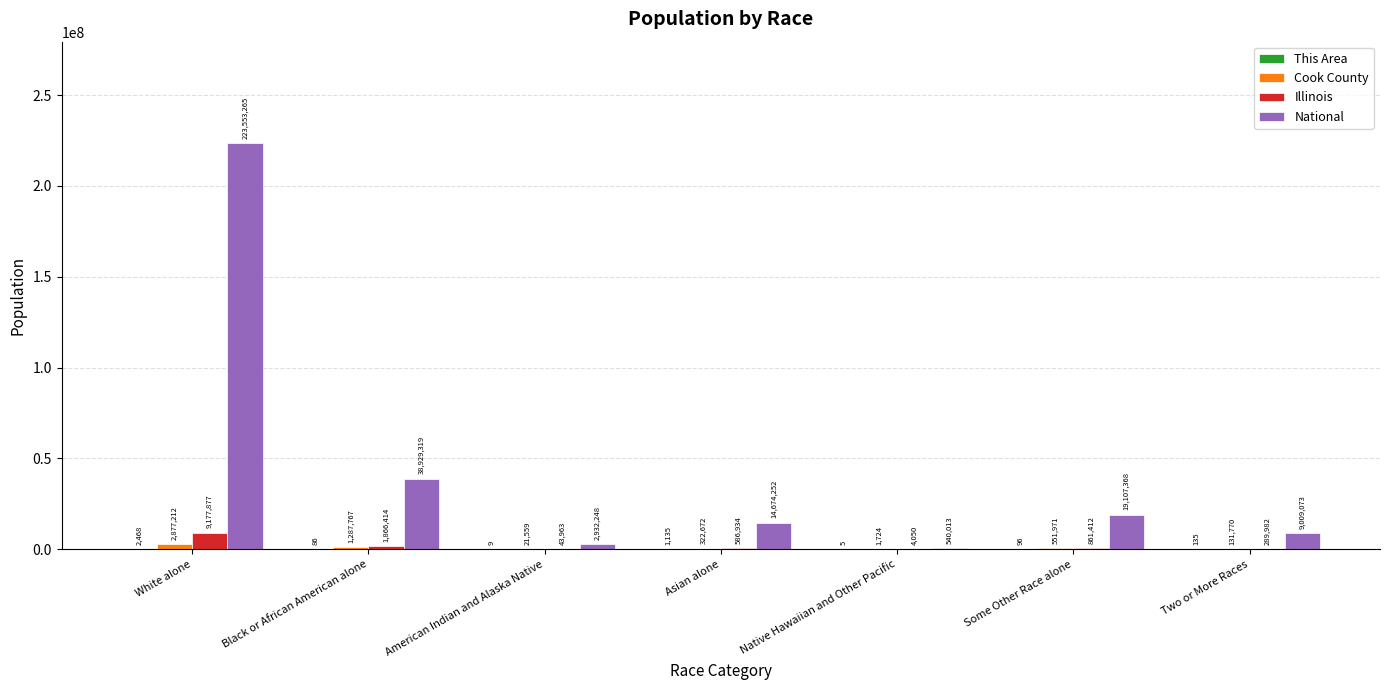

Is the value of National at Asian alone greater than the value of Illinois at Black or African American alone?

Yes